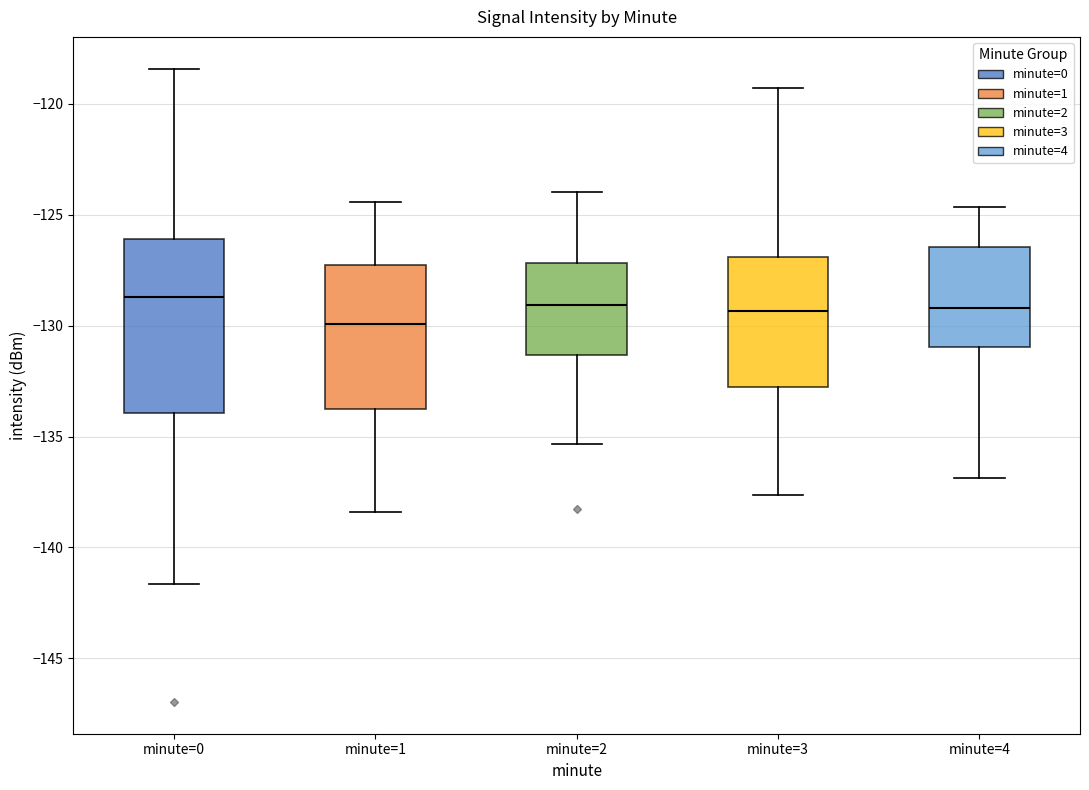

Where is the upper edge of the box for minute=4 on the y-axis? The values are not printed on the chart, so give them approximately, as read against the axis.

-126.5